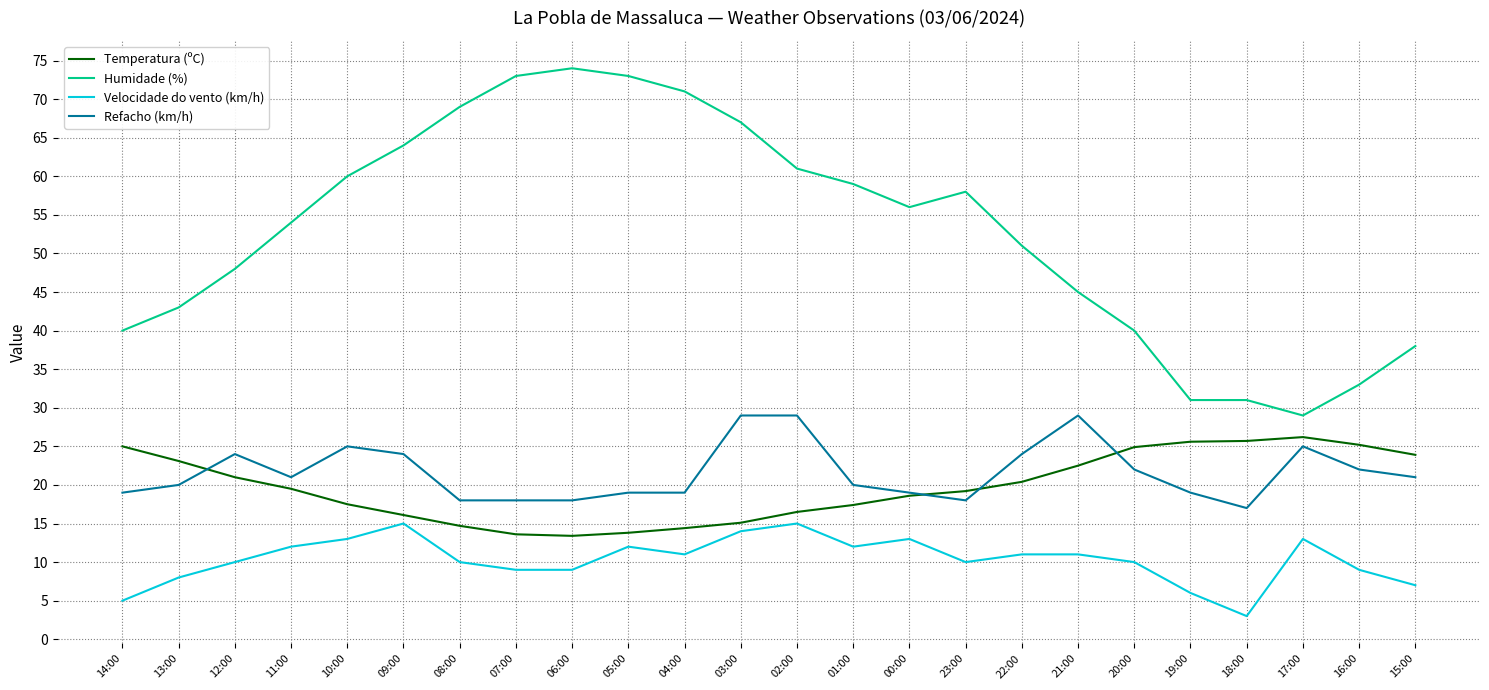

Between 03:00 and 23:00, which series saw the biggest shift?

Refacho (km/h)